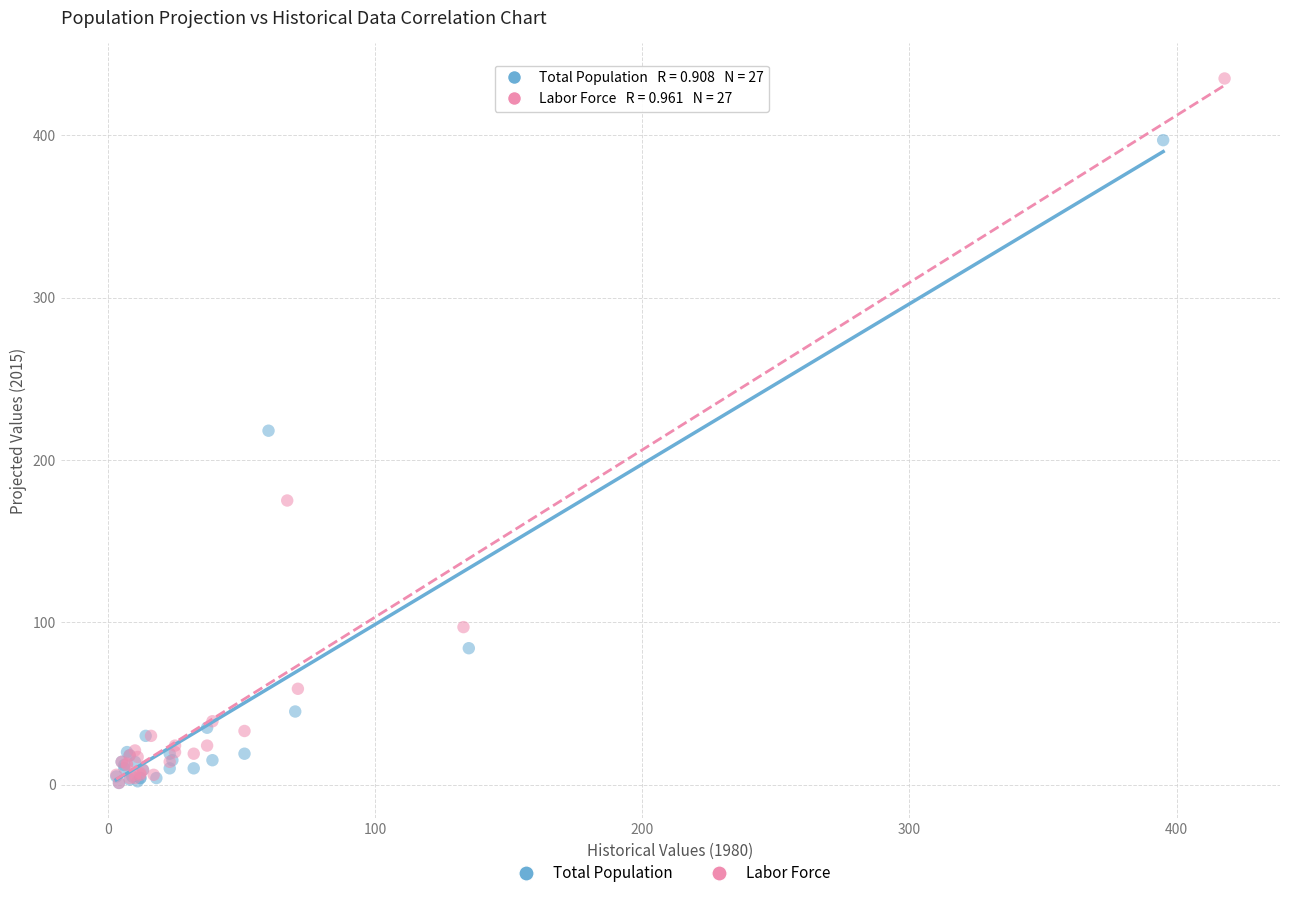

Which series has the widest spread of Y values?

Labor Force